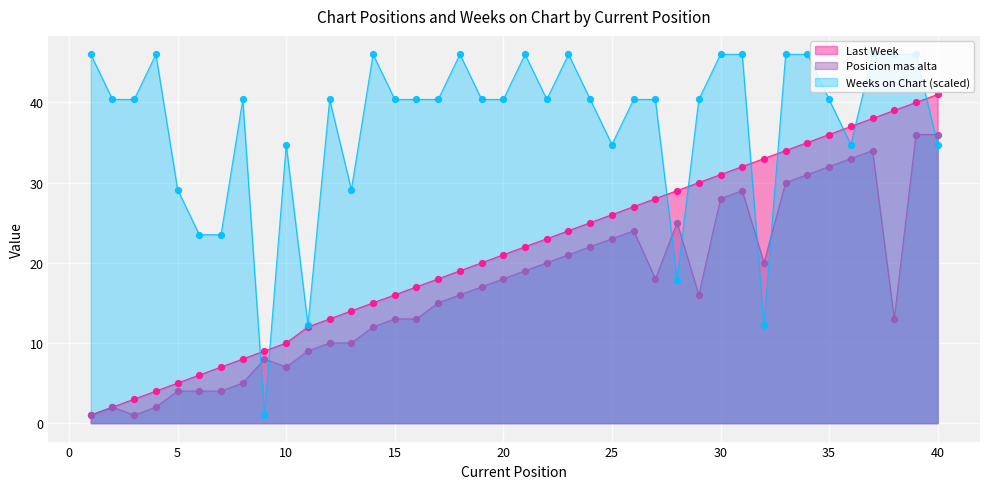

Which series reaches the maximum Y coordinate?

Weeks on Chart